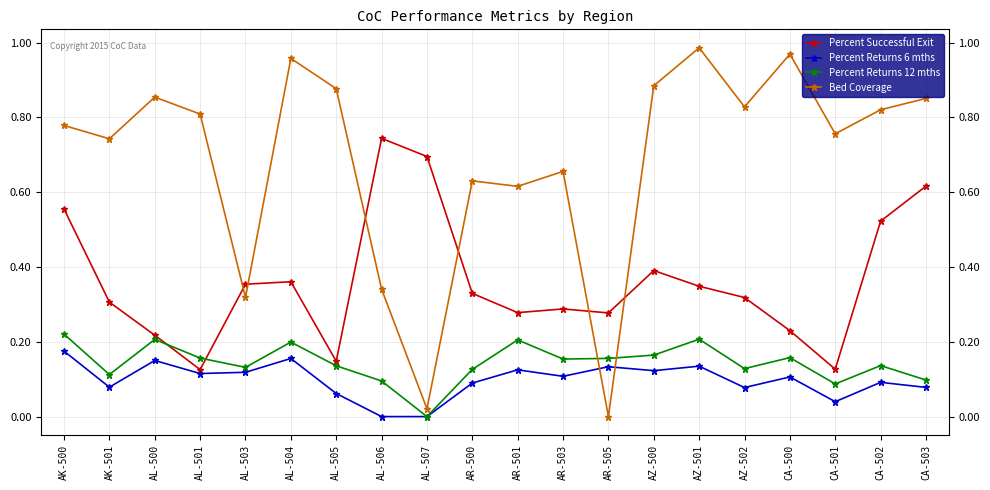

How many interior local peaks does the Bed Coverage series have?

6